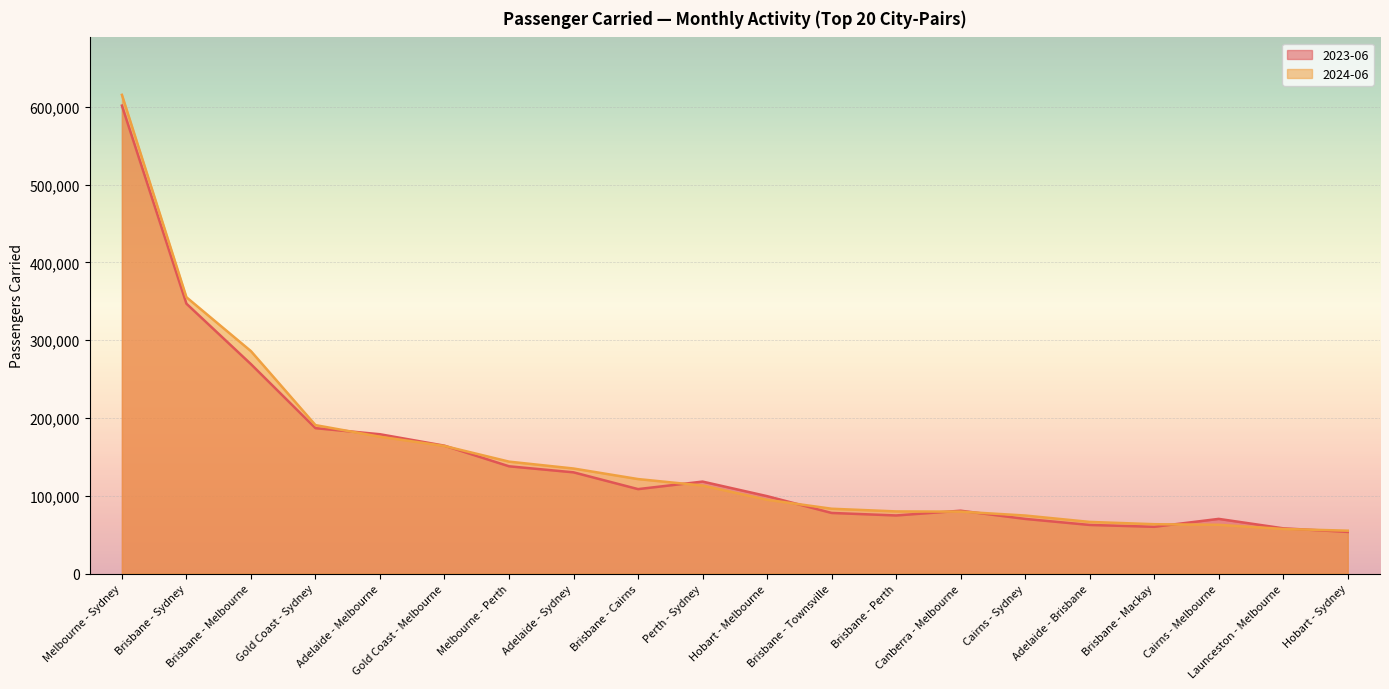

At which label does 2023-06 first exceed 108525?

Melbourne - Sydney